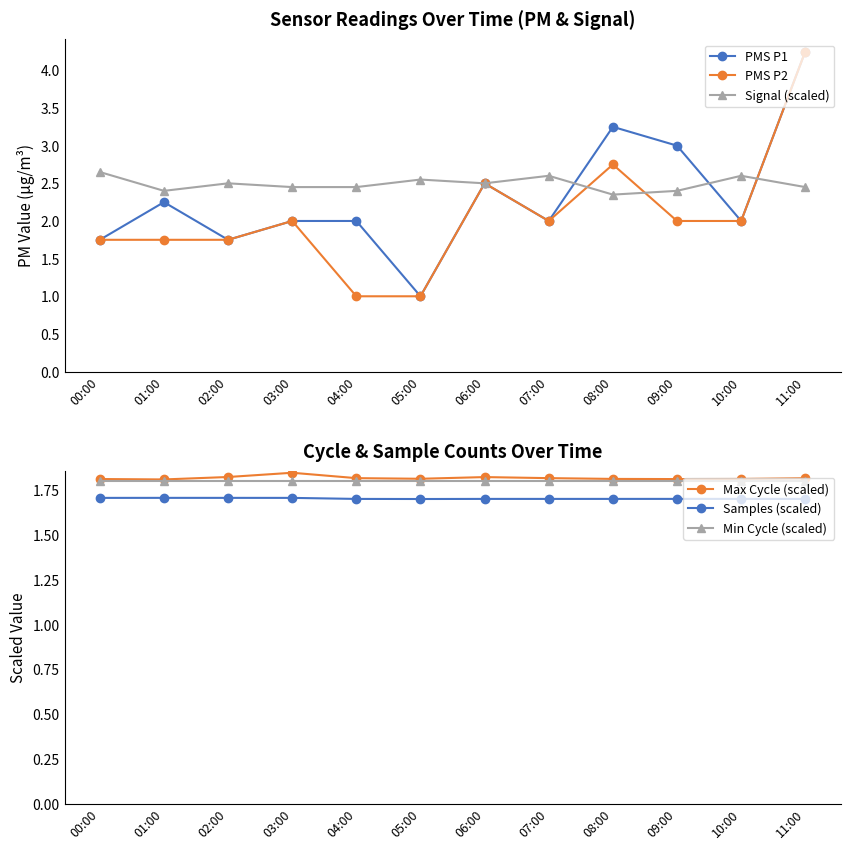

What is the approximate value of Min Cycle (scaled) at 09:00?

1.8